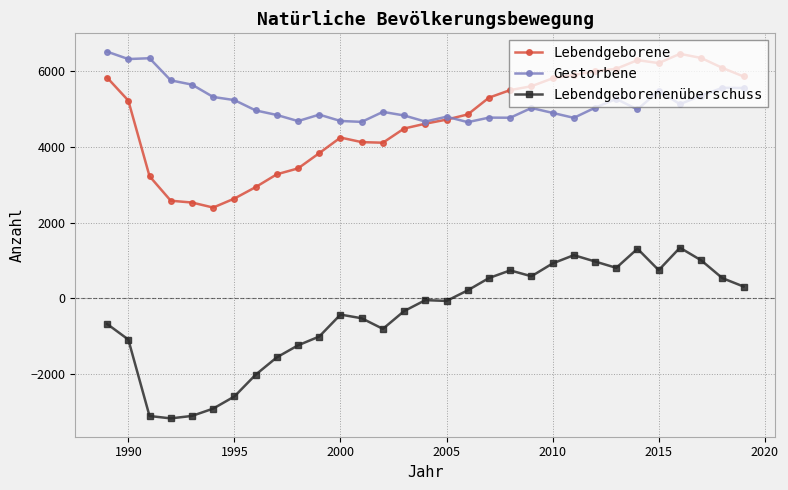

What is the smallest value displayed?

-3188